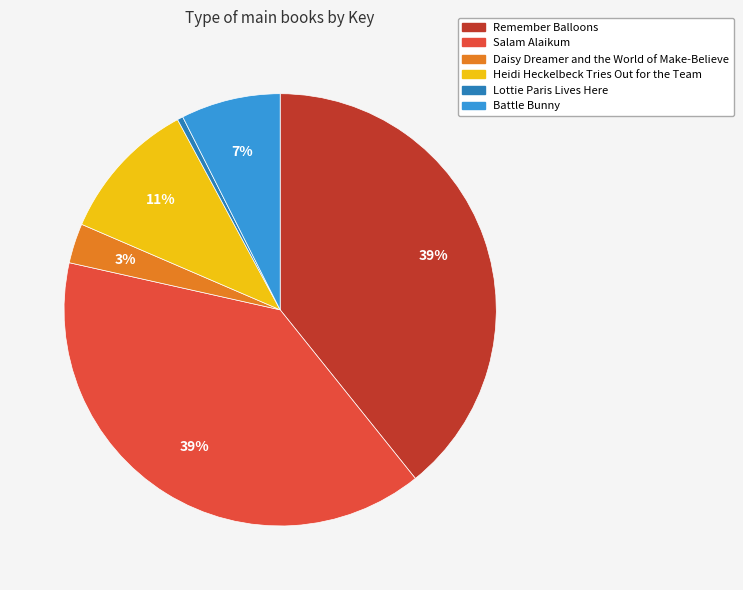

Which slice is the smallest?

Lottie Paris Lives Here